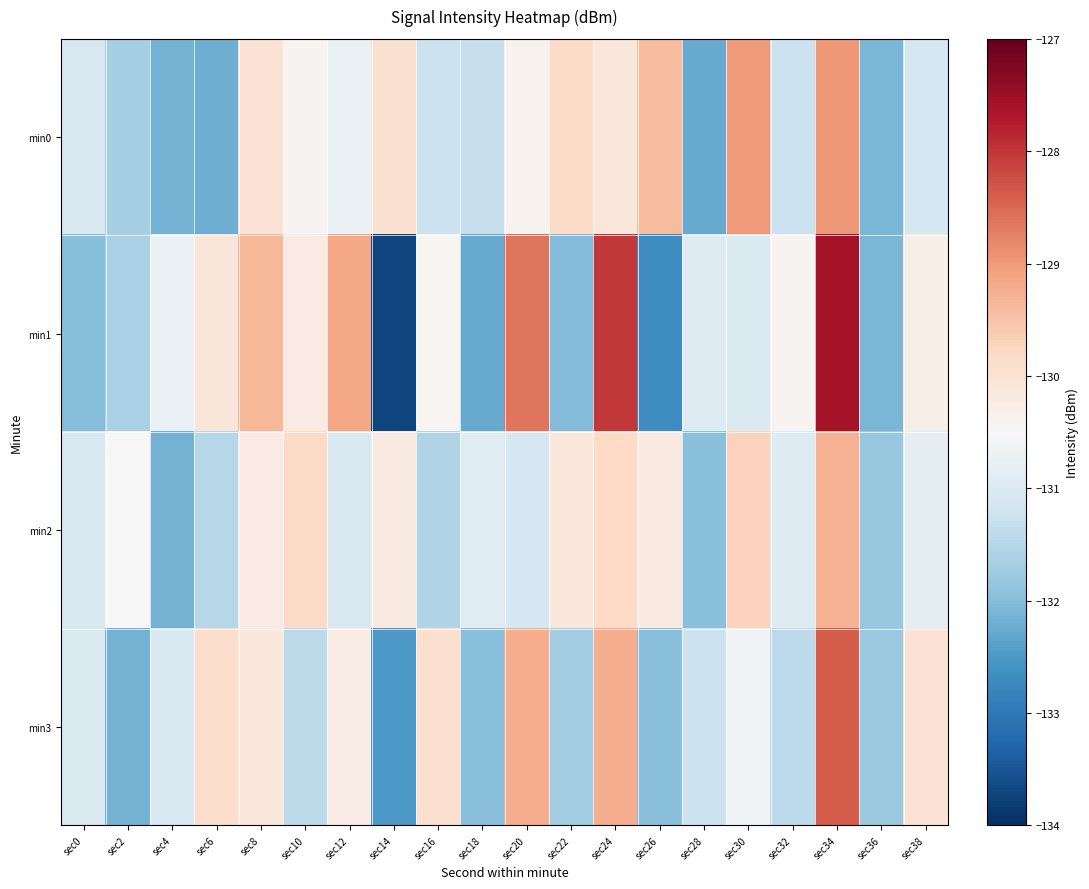

Which has a higher value, sec34 or sec36?

sec34